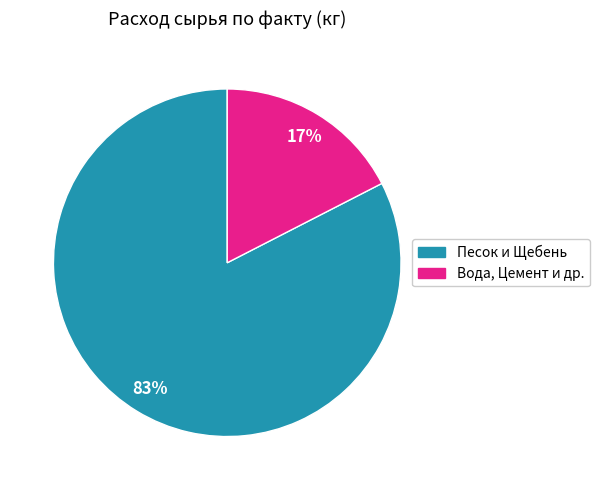

Is there any slice that represents more than half of the pie?

Yes